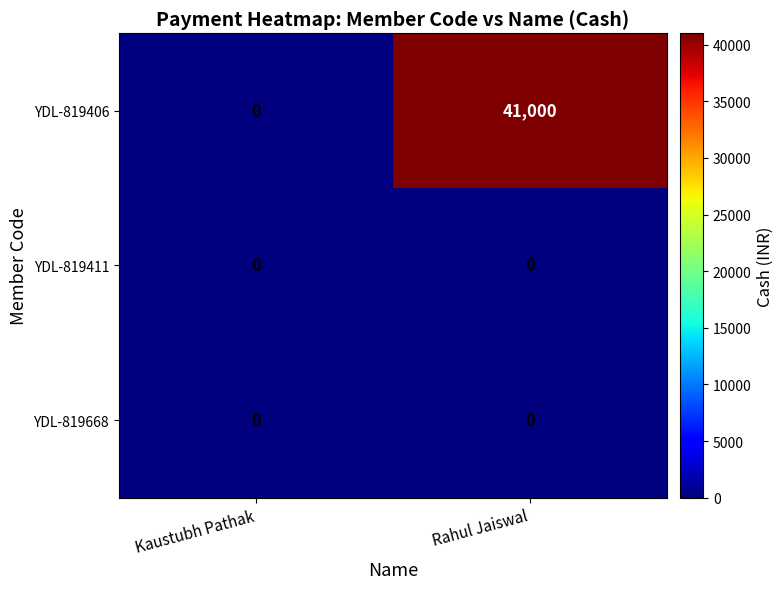

How many categories are shown in the chart?

2